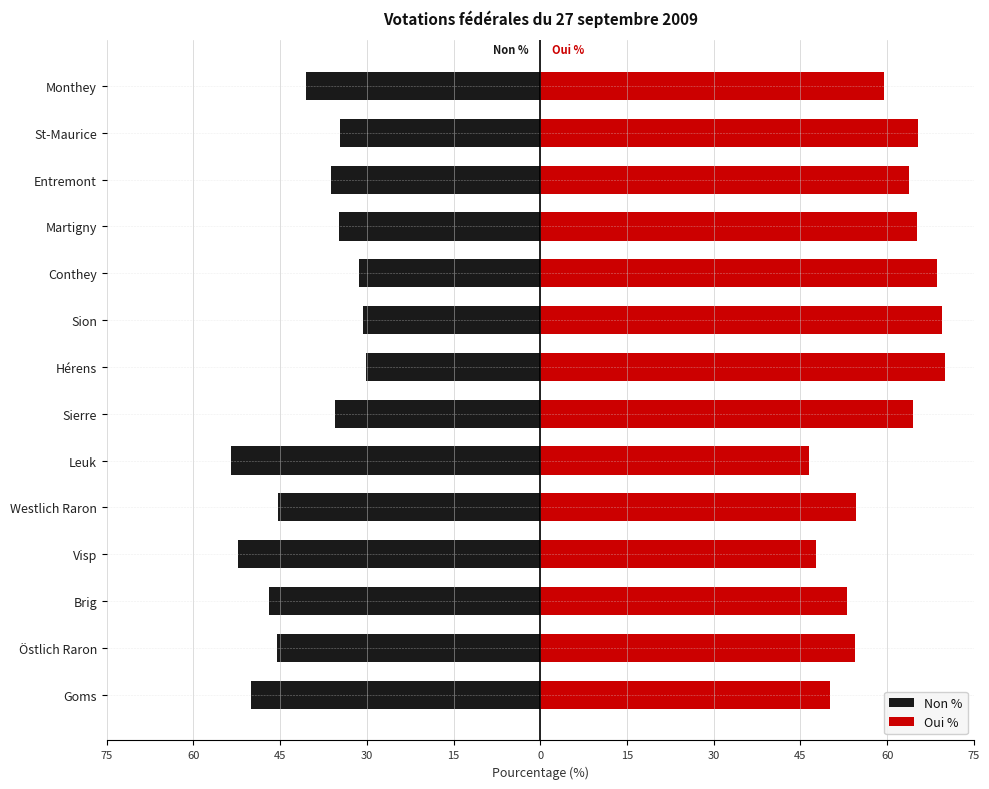

How many values in the Oui % series are below 63?

7